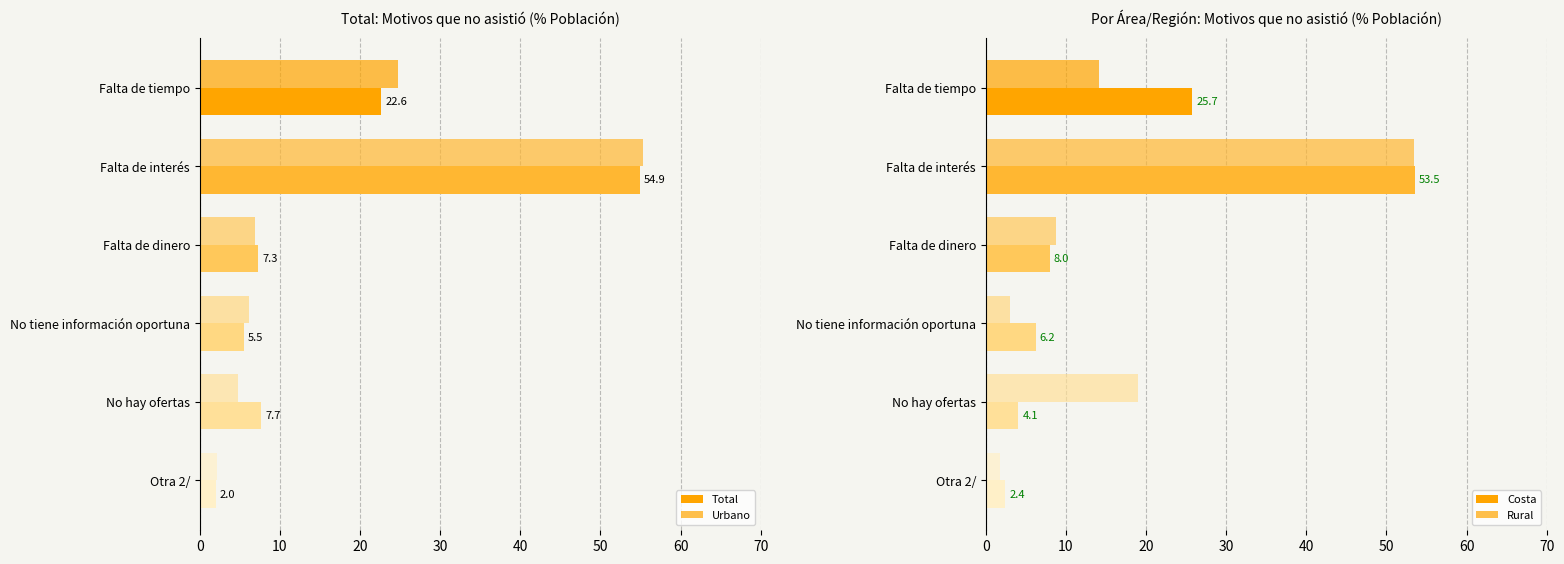

Reading right to left, what are all the values shown in this chart?

Total: 2.0	7.7	5.5	7.3	54.9	22.6
Urbano: 2.1	4.8	6.1	6.9	55.3	24.8
Costa: 2.4	4.1	6.2	8.0	53.5	25.7
Rural: 1.7	18.9	3.0	8.7	53.5	14.1